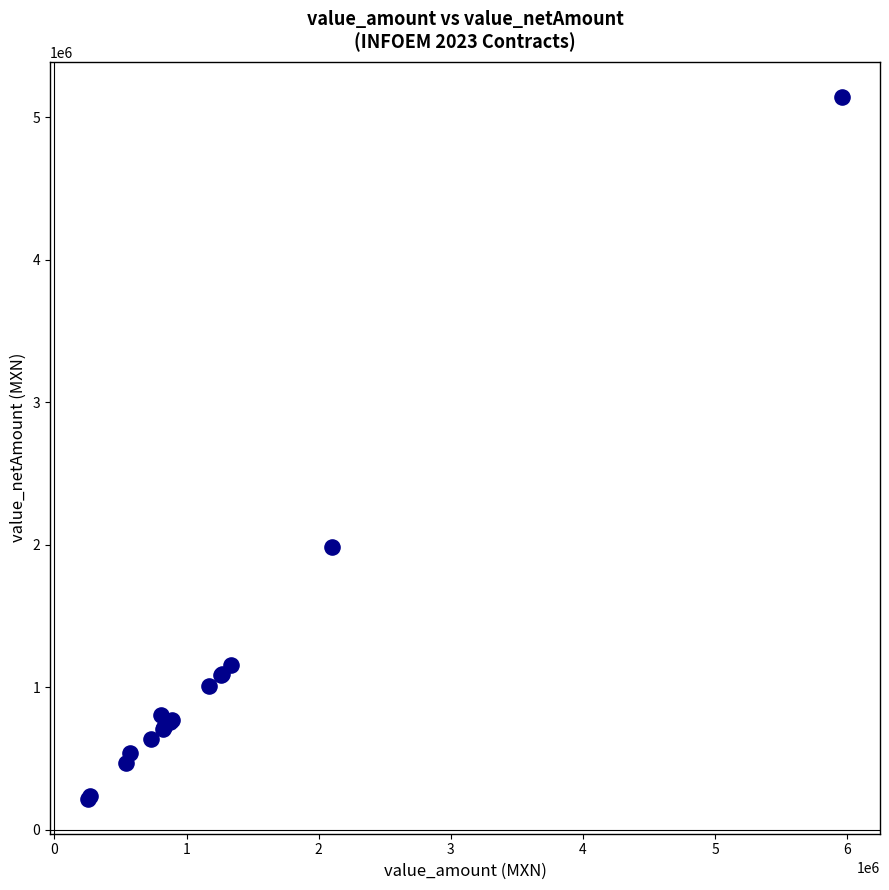

What Y value in the scatter plot is closest to 2679144?

1985325.1